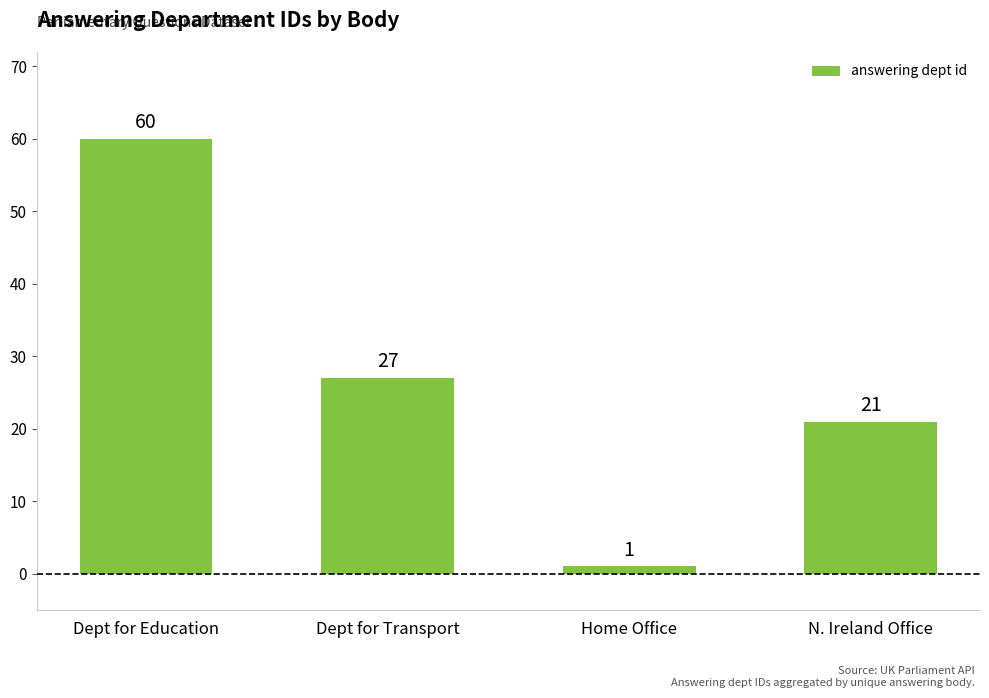

What is the sum of the values at Home Office and Dept for Education?

61